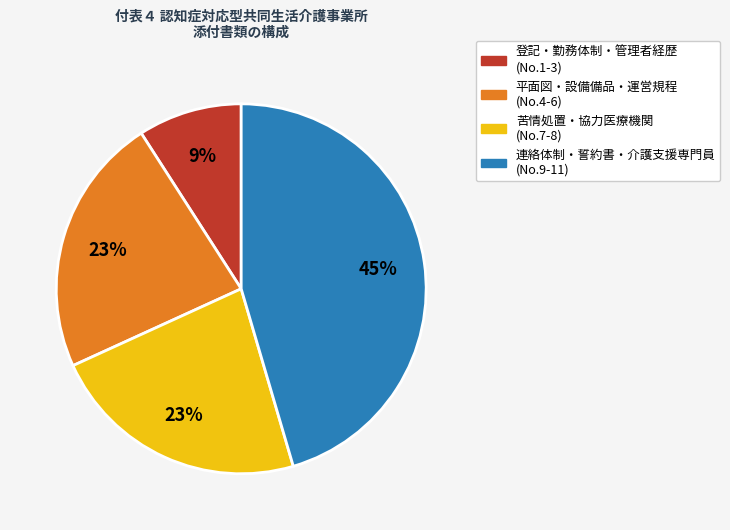

Which slice is the smallest?

登記・勤務体制・管理者経歴 (No.1-3)